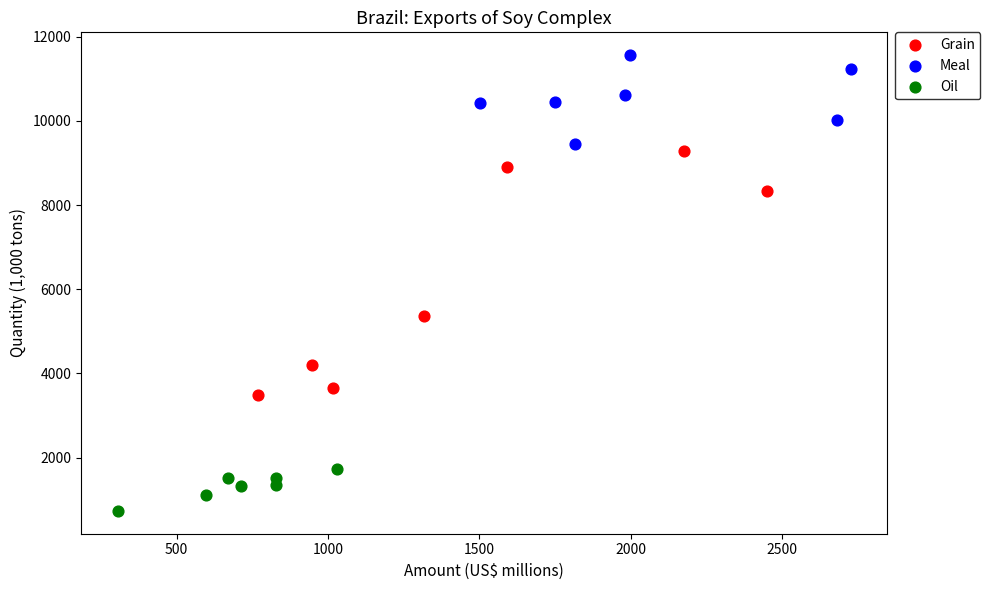

Which series has the widest spread of Y values?

Grain